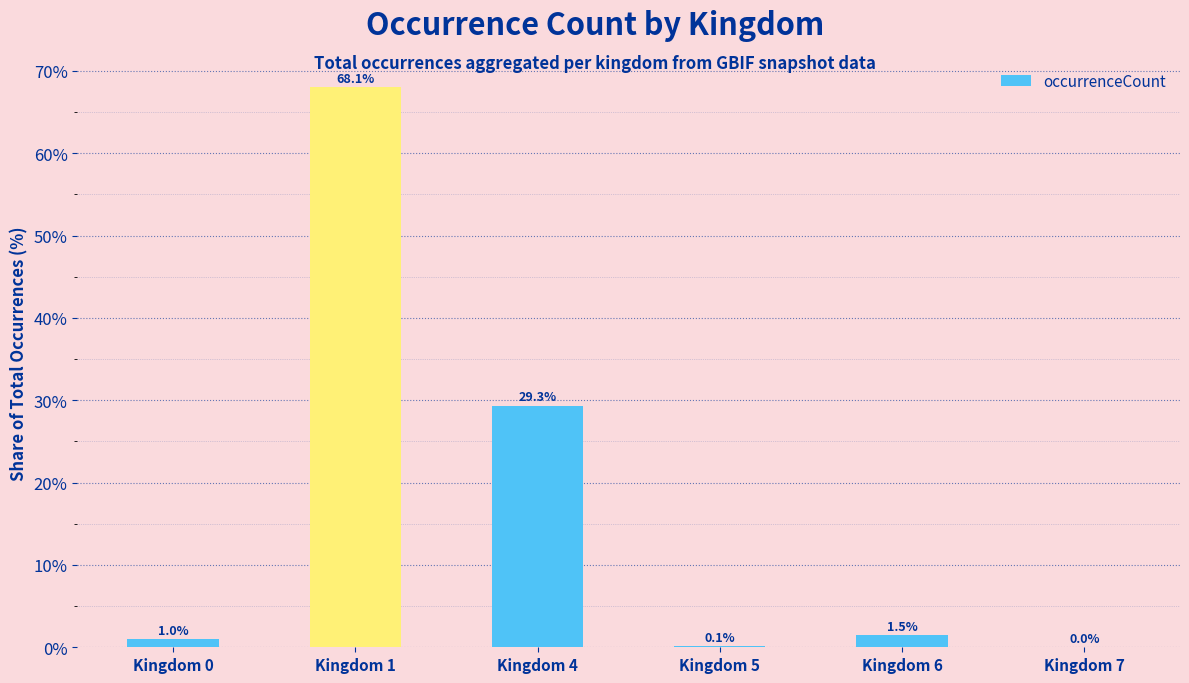

What is the sum of all values?

100.0